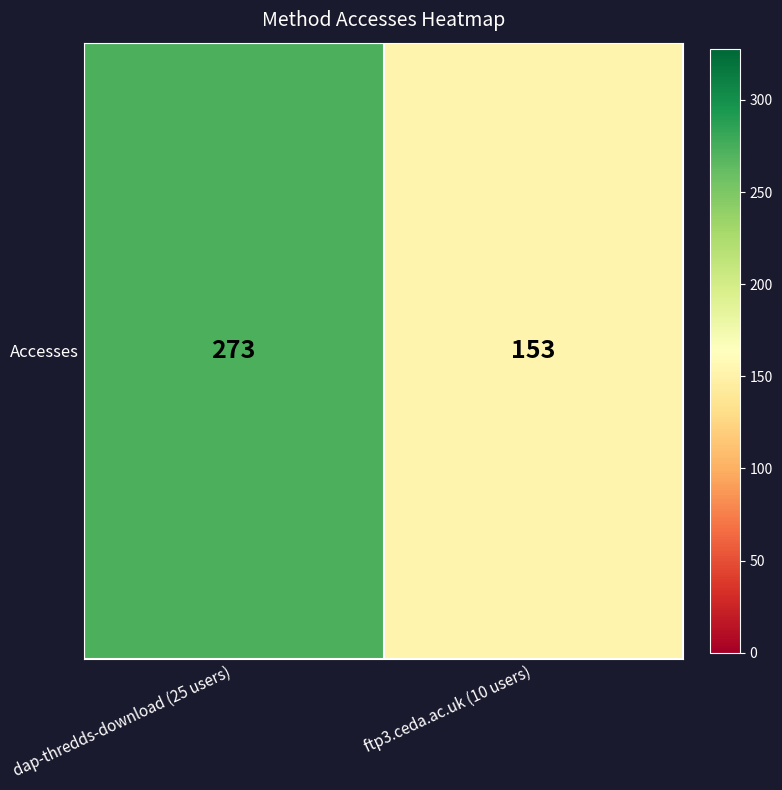

Which has a higher value, ftp3.ceda.ac.uk (10 users) or dap-thredds-download (25 users)?

dap-thredds-download (25 users)